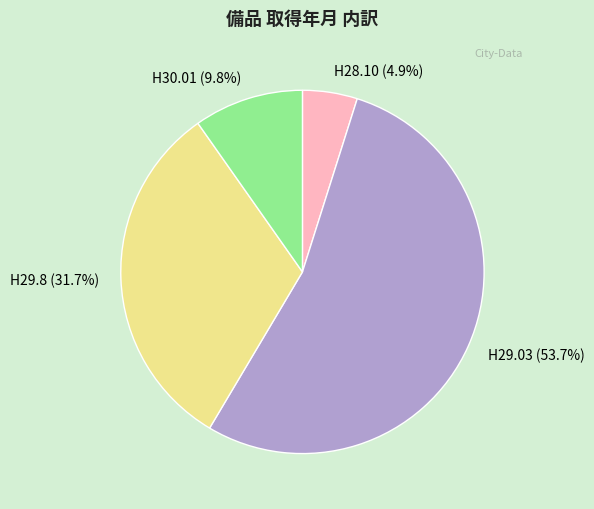

Is there a majority slice in this chart?

Yes